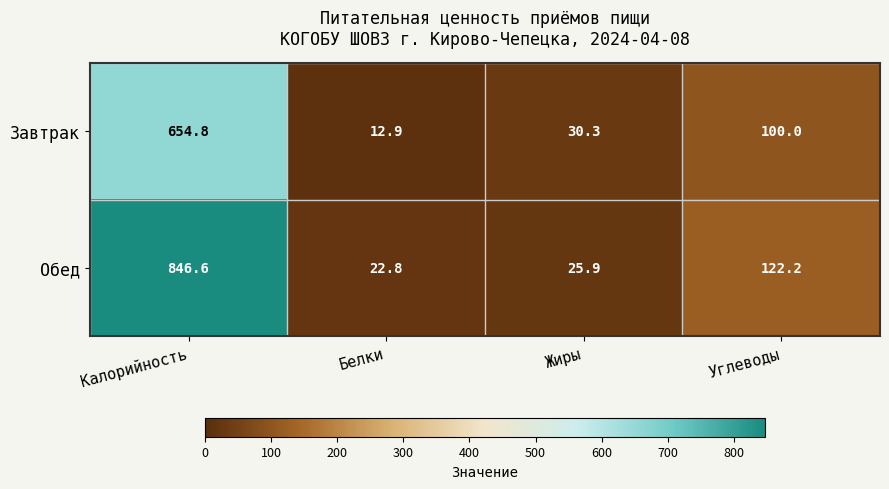

List the series in order of their overall mean, highest first.

Обед, Завтрак